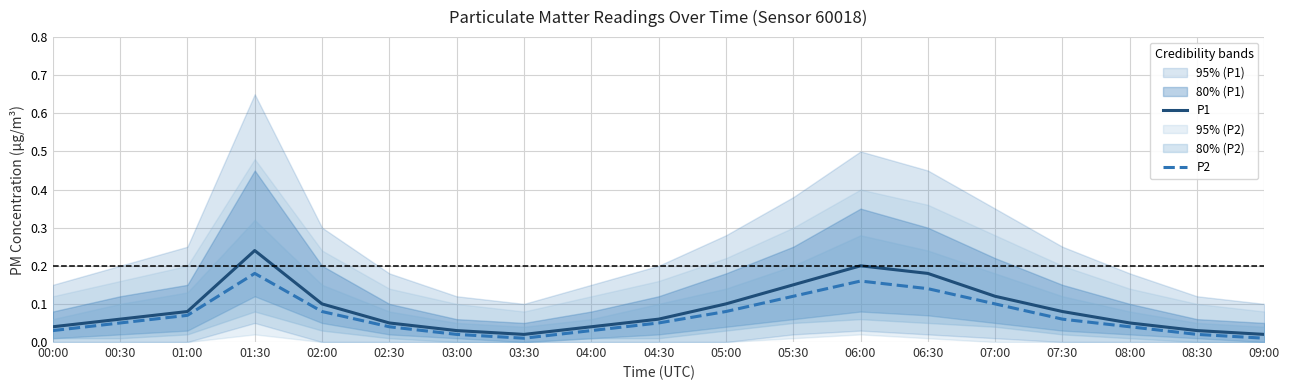

Does the chart display data point markers on the line(s)?

No